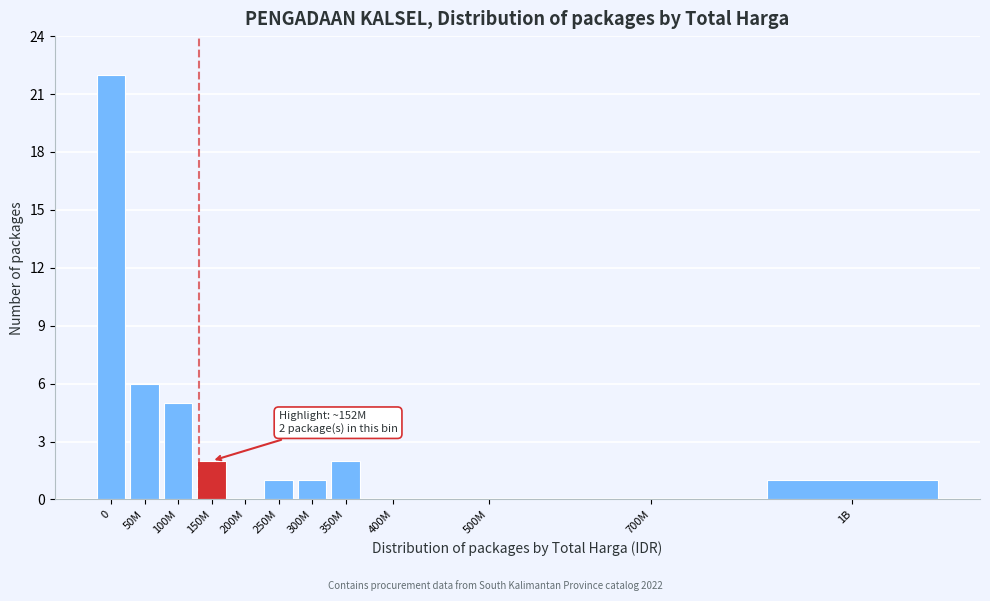

Reading left to right, what are all the values shown in this chart?

0=22	50M=6	100M=5	150M=2	200M=0	250M=1	300M=1	350M=2	400M=0	500M=0	700M=0	1B=1